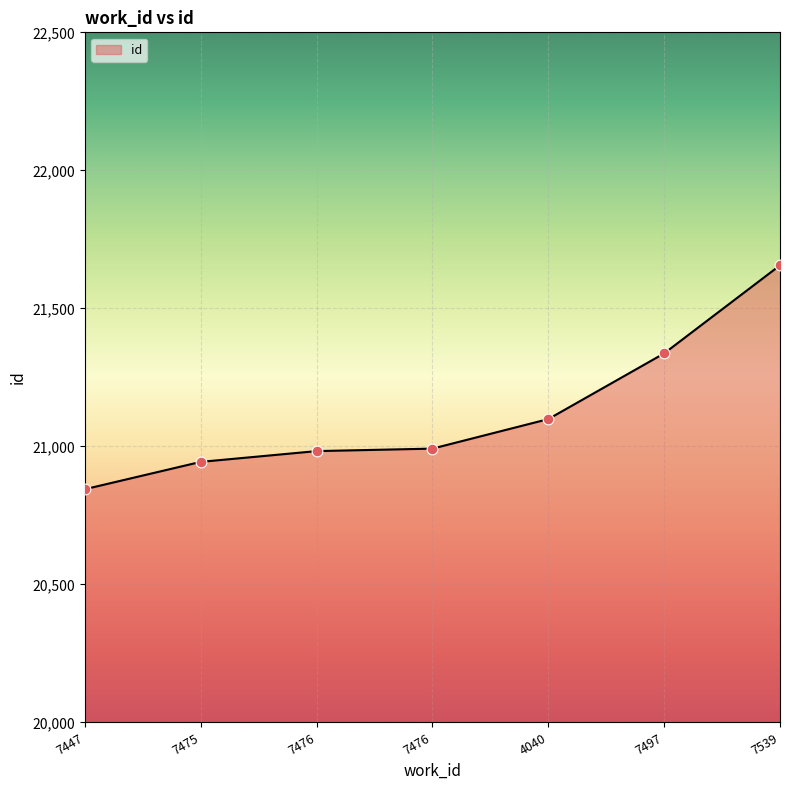

How many distinct data groups are displayed?

1